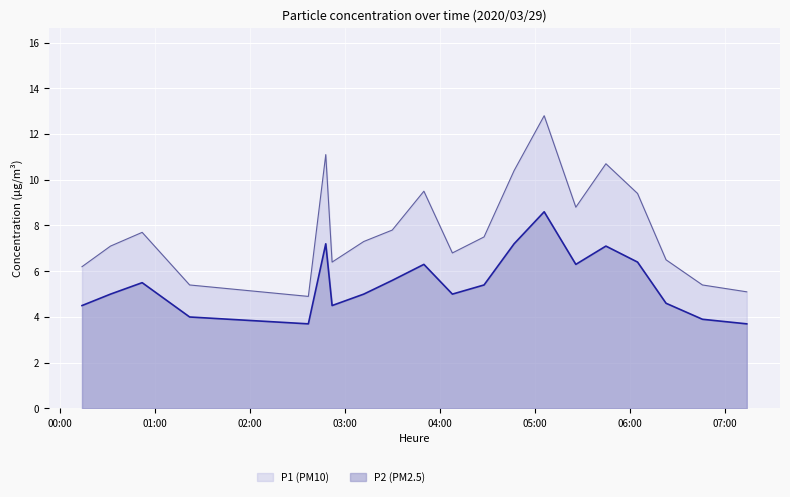

Rank the series by their maximum value, from lowest to highest.

P2 (PM2.5), P1 (PM10)